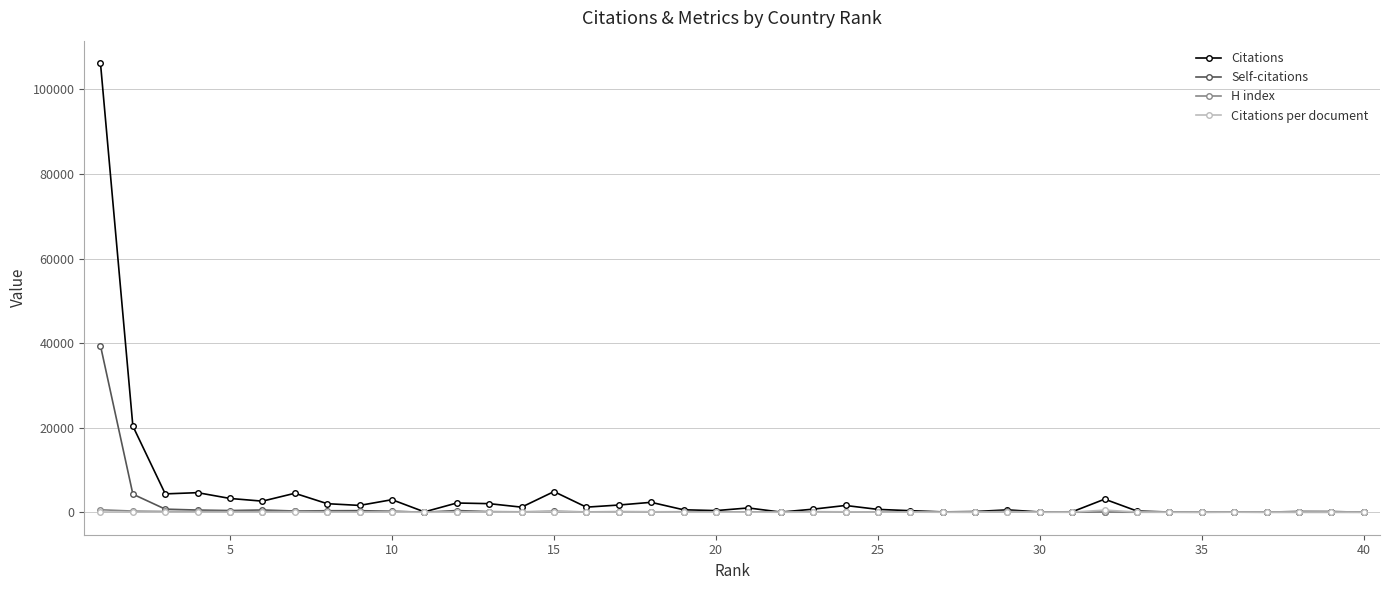

Which series has the largest range (max minus min)?

Citations